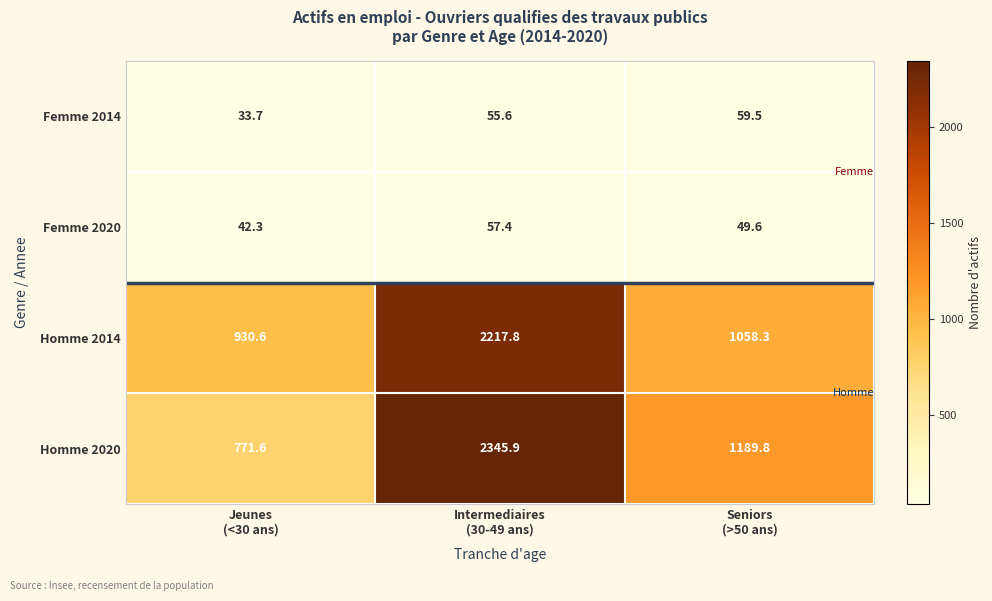

What is the maximum value shown in the chart?

2345.9